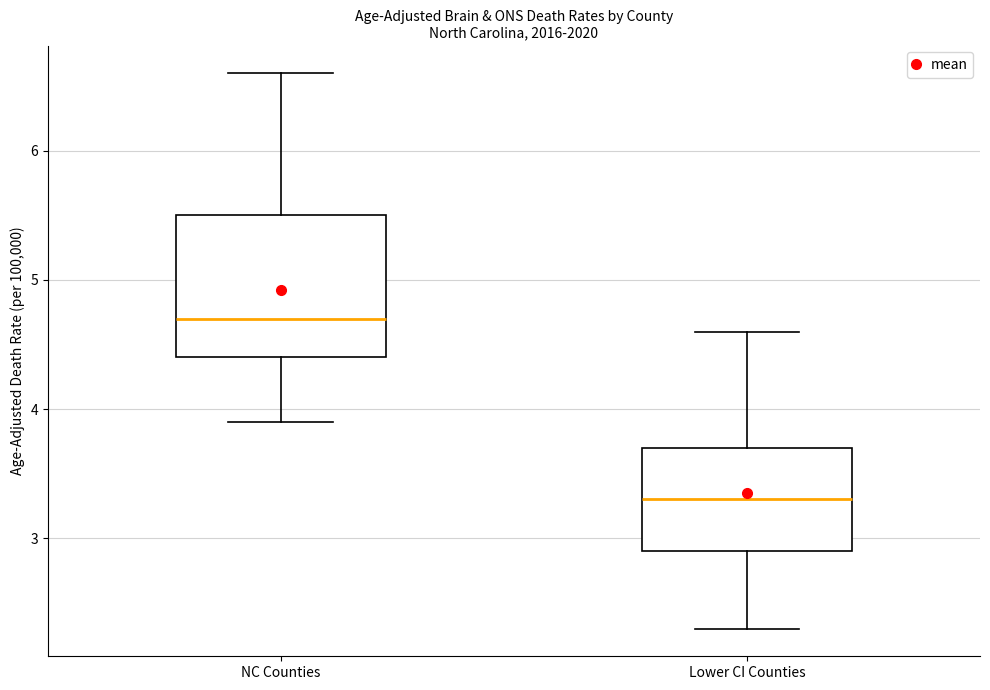

Where does the median line of the box for Lower CI Counties sit on the y-axis? The values are not printed on the chart, so give them approximately, as read against the axis.

3.3